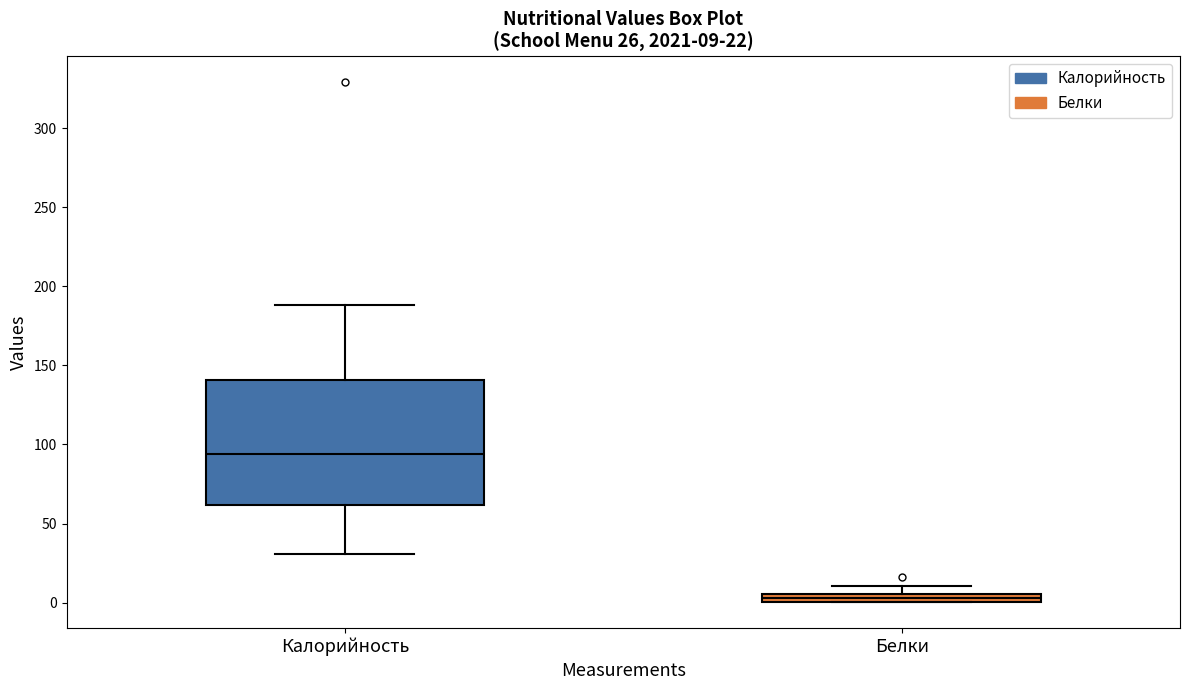

Comparing the boxes themselves (not the whiskers), which one is the tallest?

Калорийность